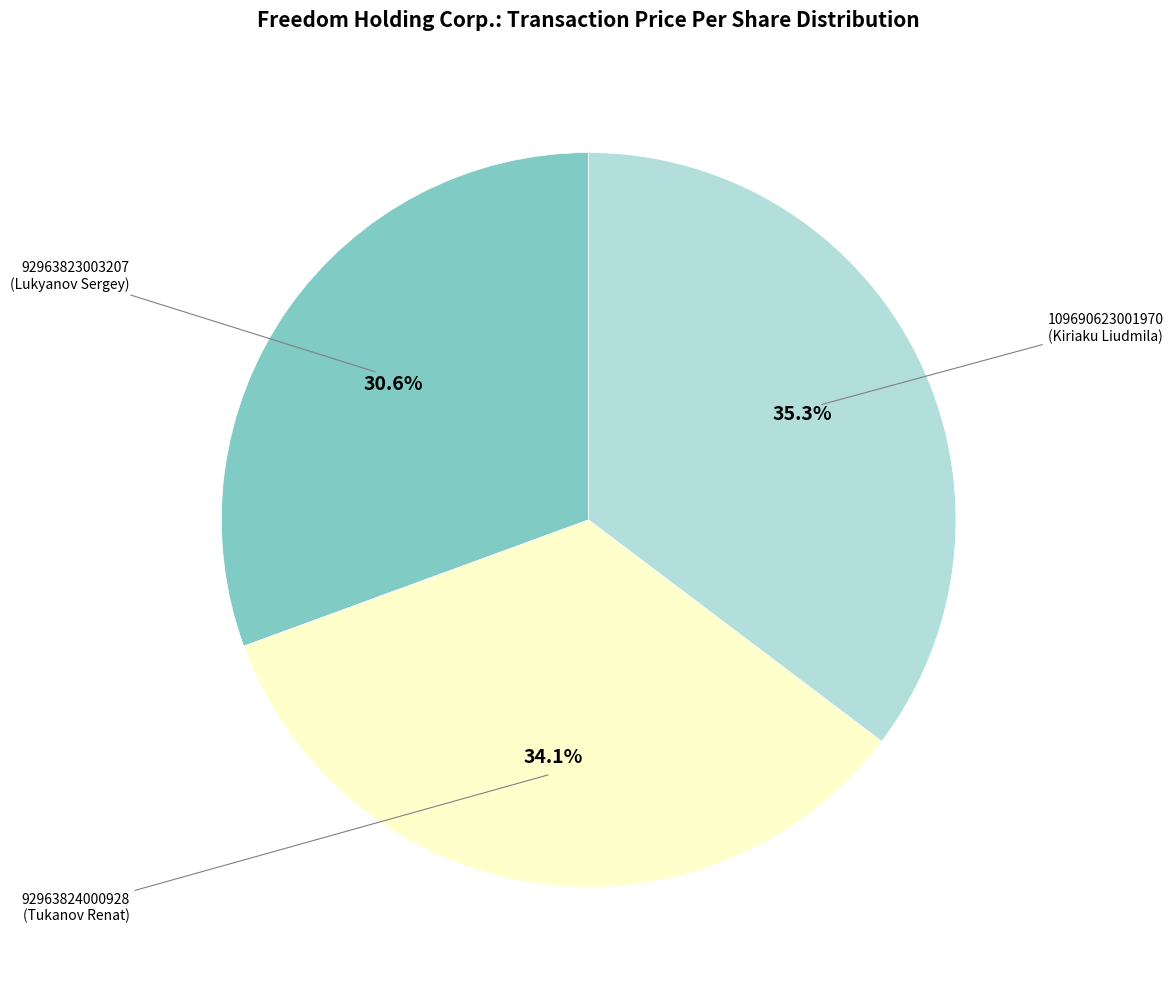

Is there any slice that represents more than half of the pie?

No